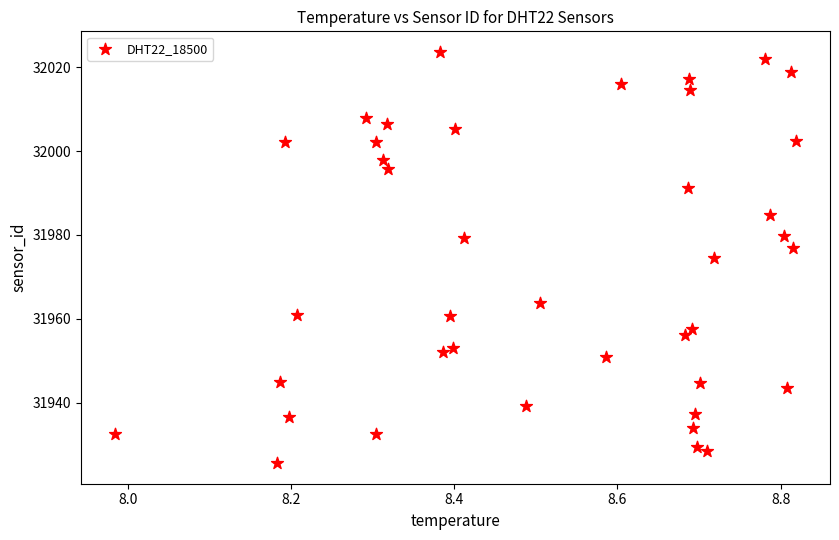

What is the range of Y values (max minus min)?

98.1